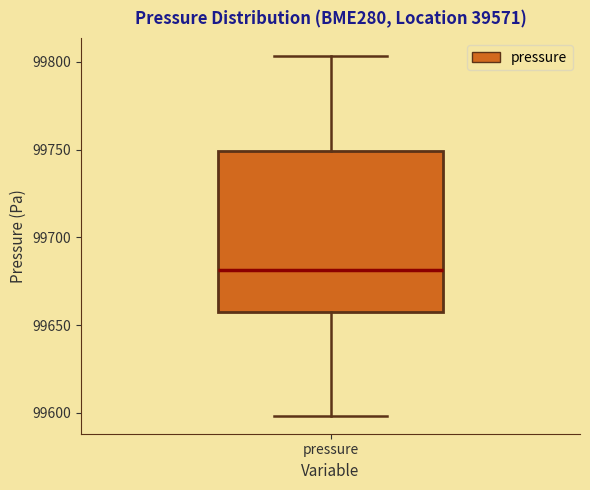

Where is the lower edge of the box for pressure on the y-axis? The values are not printed on the chart, so give them approximately, as read against the axis.

99660